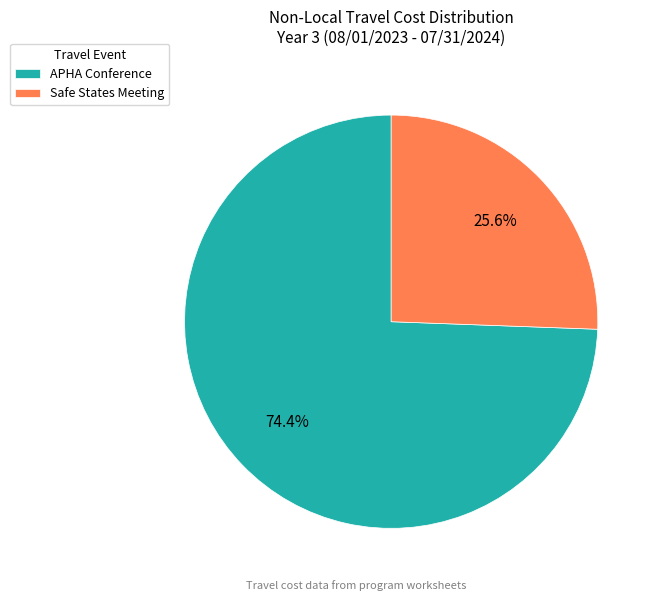

Is it true that APHA Conference is 74% of the pie?

True